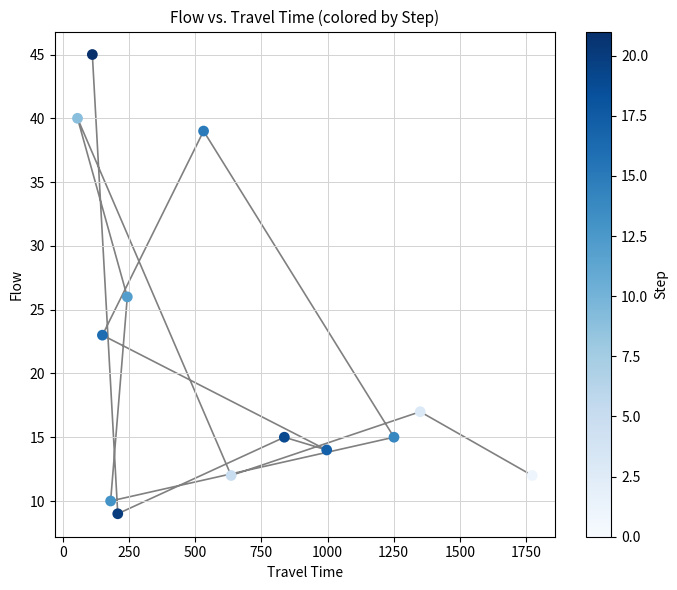

What Y value in the scatter plot is closest to 27?

26